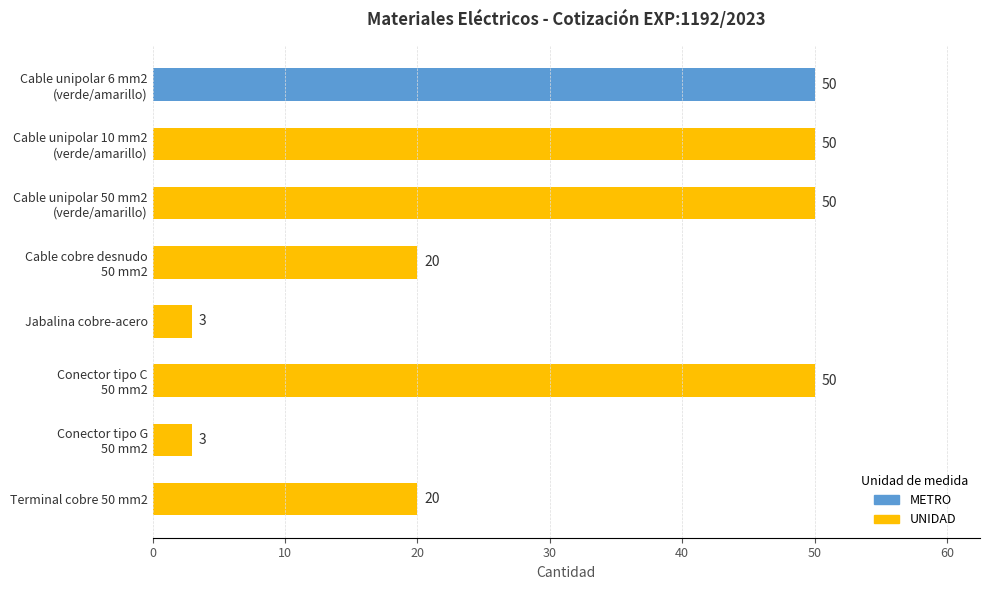

What is the value of the 2nd bar from the top?

50